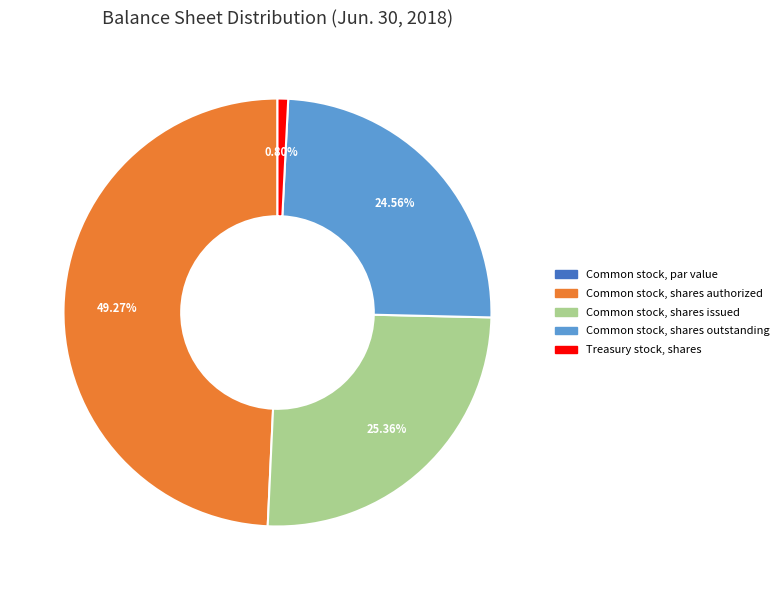

Is there a majority slice in this chart?

No